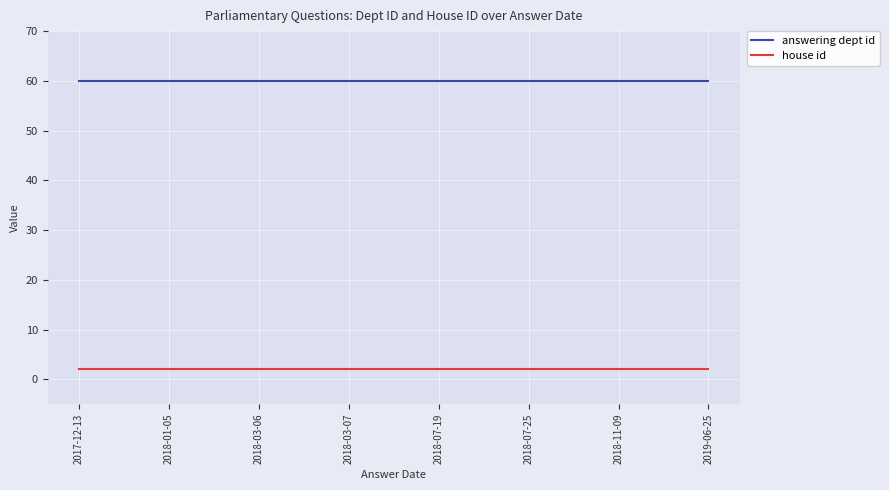

True or false: house id and answering dept id cross at least once.

False